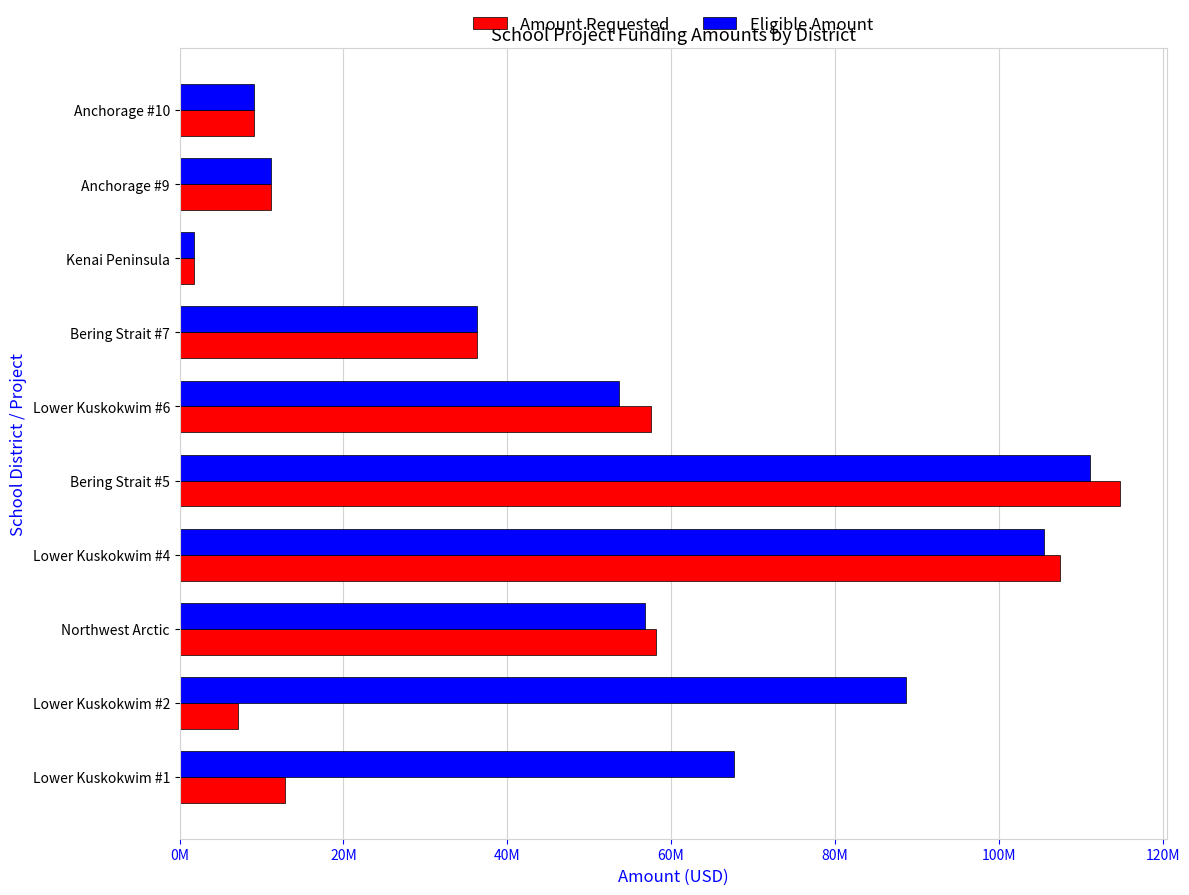

At how many categories does at least one series exceed 86425914?

3